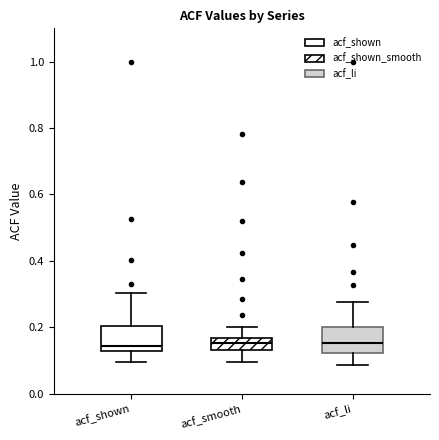

Reading left to right, read every box against the y-axis: the position of its median line, the range the box covers, and the ends of its whiskers. The values are not printed on the chart, so give them approximately, as read against the axis.

acf_shown: median 0.14, box 0.12 to 0.20, whiskers 0.10 to 0.30
acf_smooth: median 0.16 (inside the box), box 0.14 to 0.16, whiskers 0.10 to 0.20
acf_li: median 0.16, box 0.12 to 0.20, whiskers 0.08 to 0.28